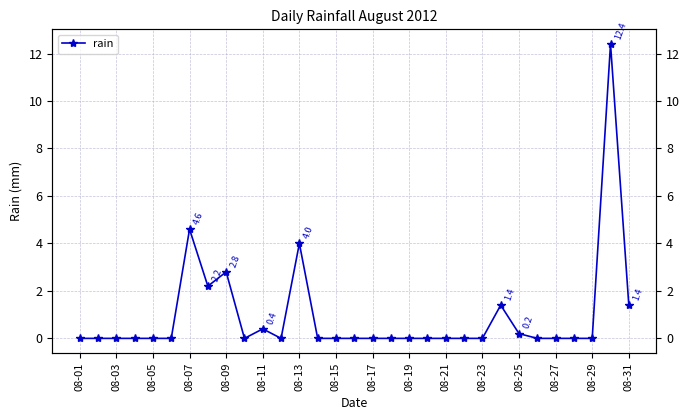

What position from the right is 29?

2